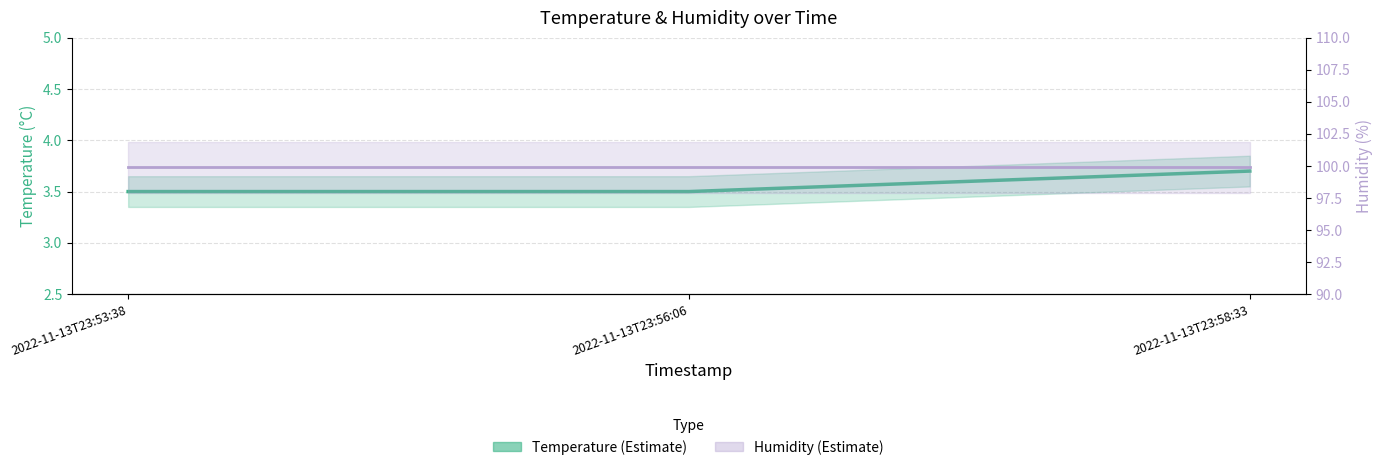

The value of humidity_line at 2022-11-13T23:56:06 is 159.3. True or false?

False